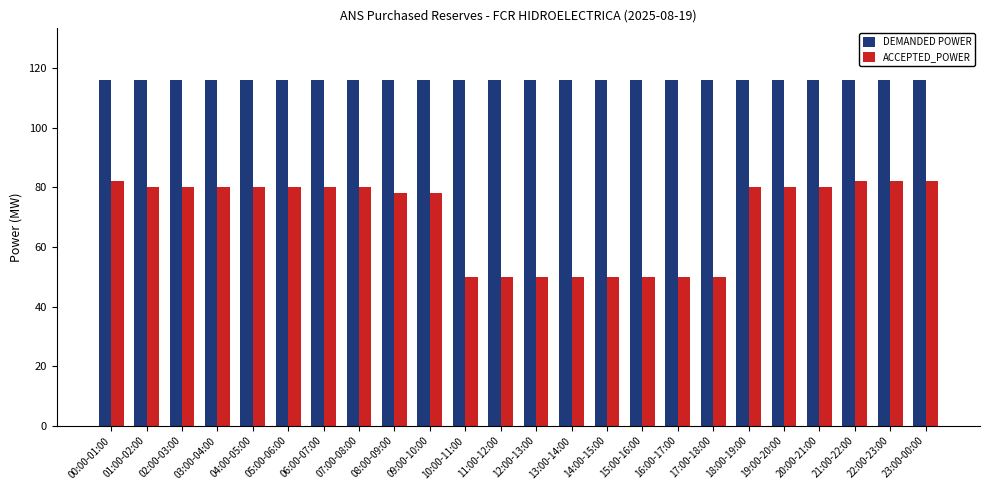

How many values in the ACCEPTED_POWER series are below 80?

10